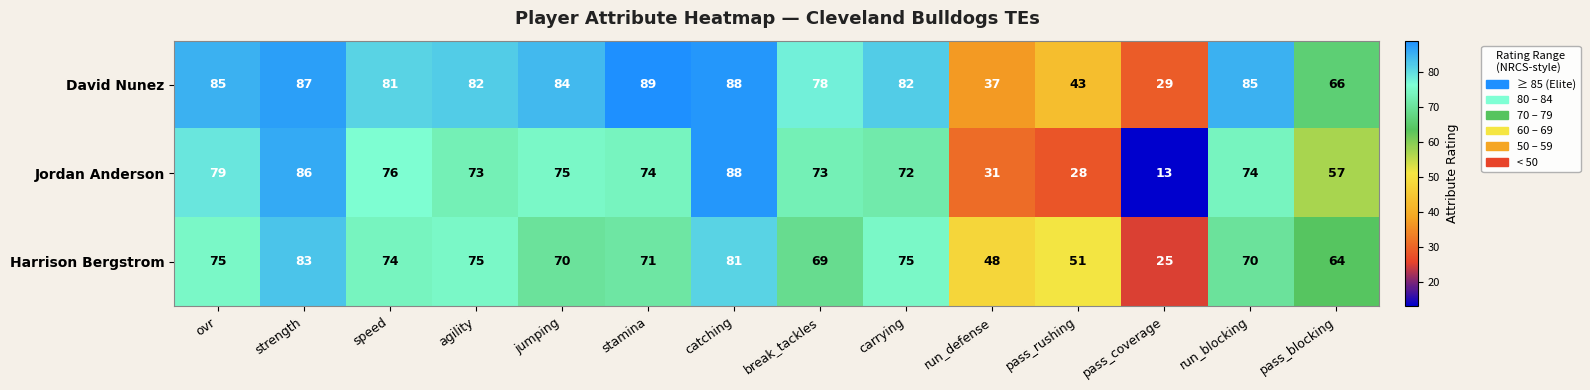

Count the number of categories in the chart.

14